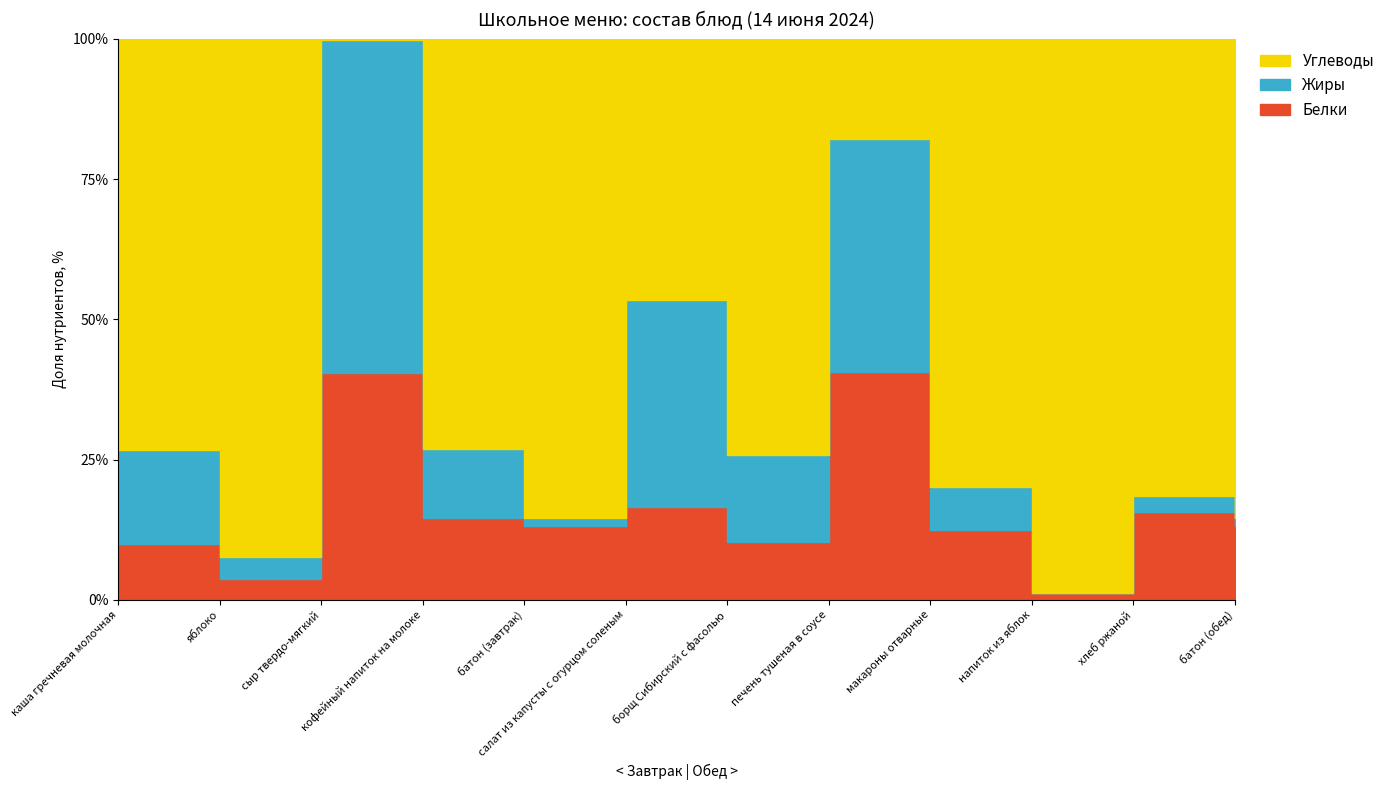

At which category does Белки reach its first local valley?

яблоко